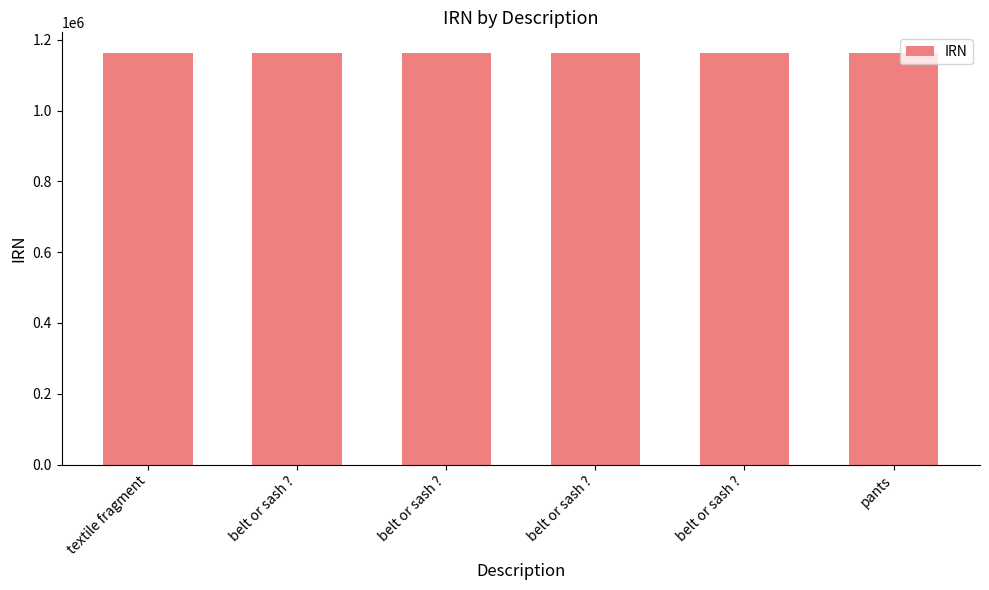

Count the values in the range 1163023 to 1163026.

4